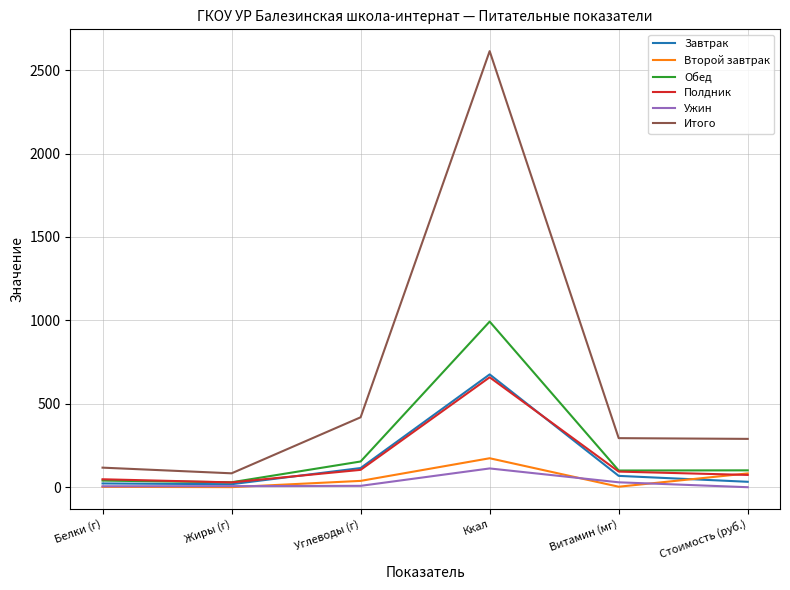

At which label does Полдник reach its peak?

Ккал